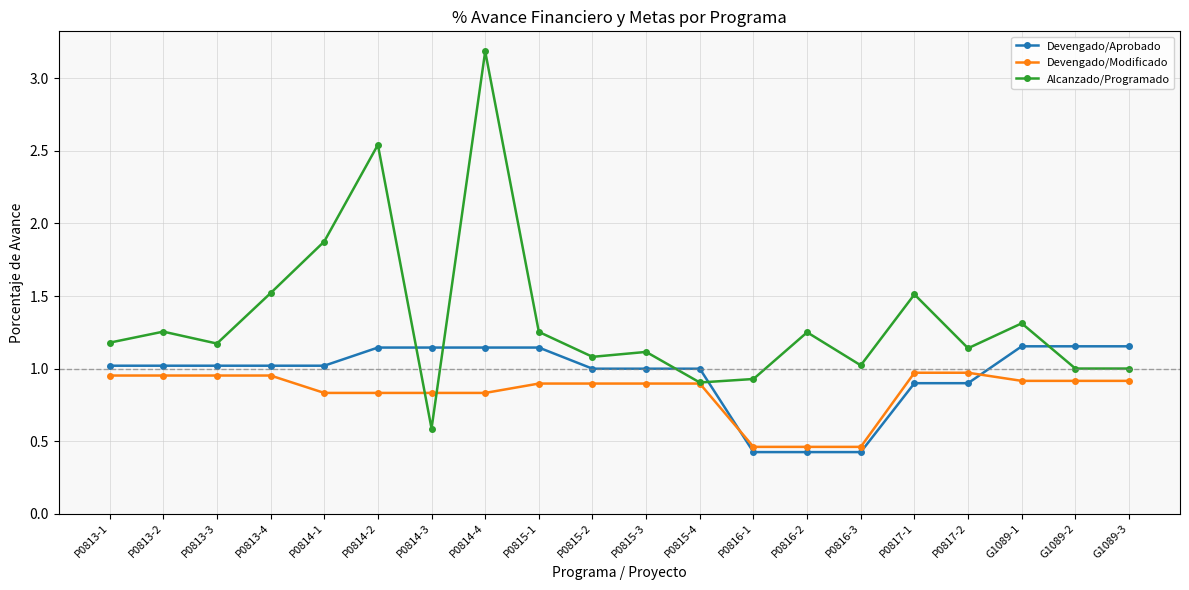

Rank the series by their average value, from highest to lowest.

Alcanzado/Programado, Devengado/Aprobado, Devengado/Modificado